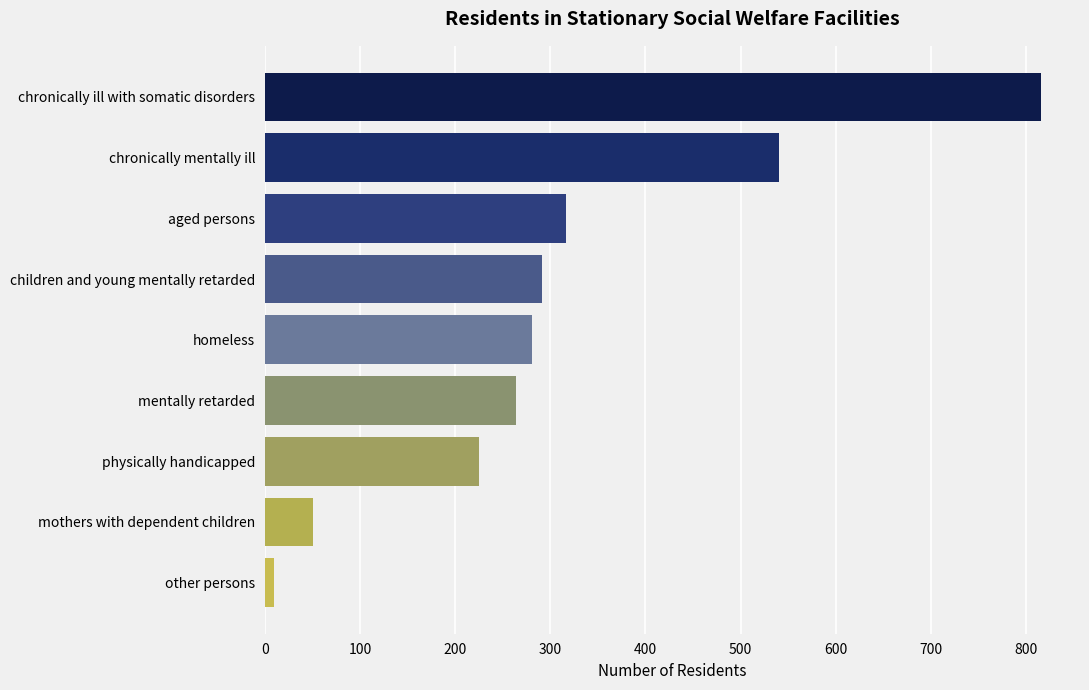

Reading top to bottom, list all the values displayed in this chart.

816	540	316	291	281	264	225	50	10